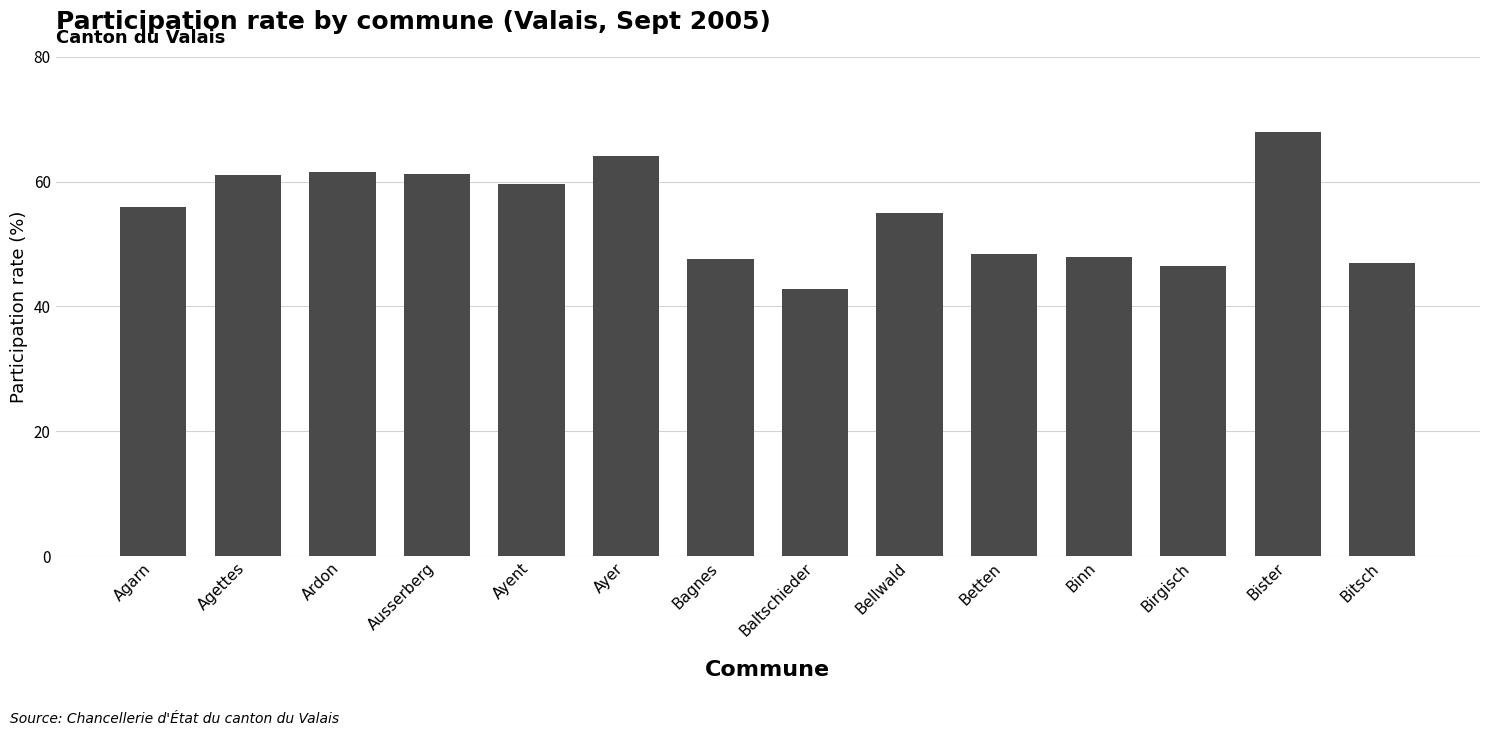

Are the bars grouped side by side (vs. stacked)?

No